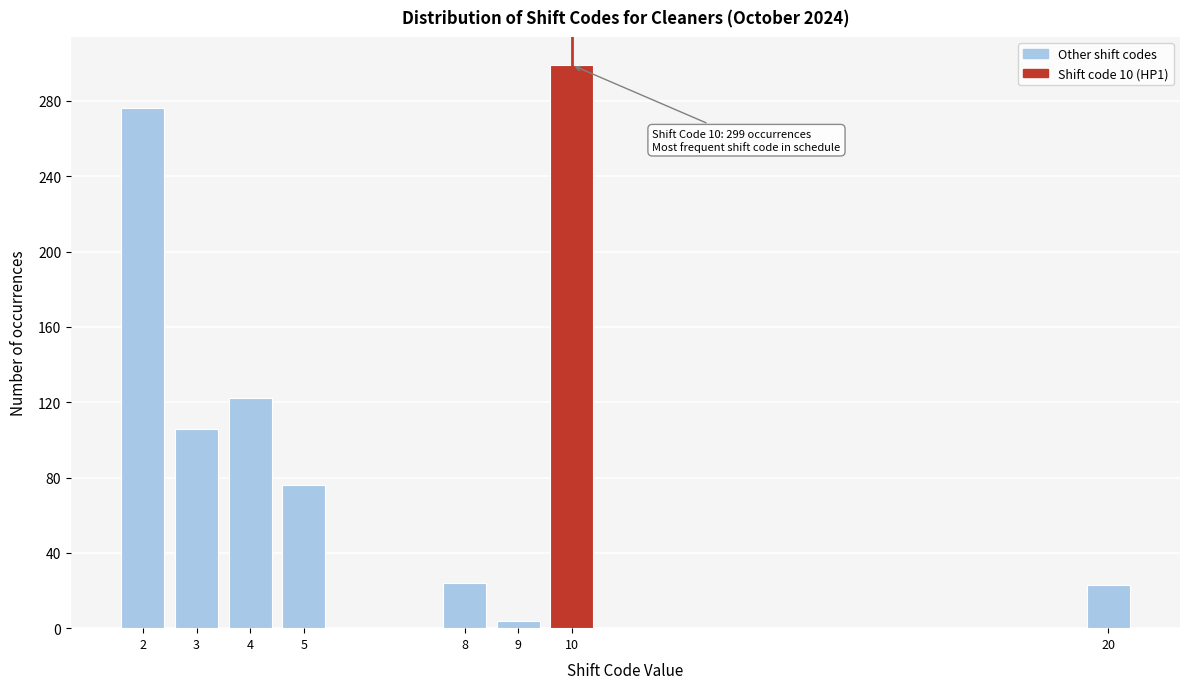

What is the value of the 8th bar from the left?

23